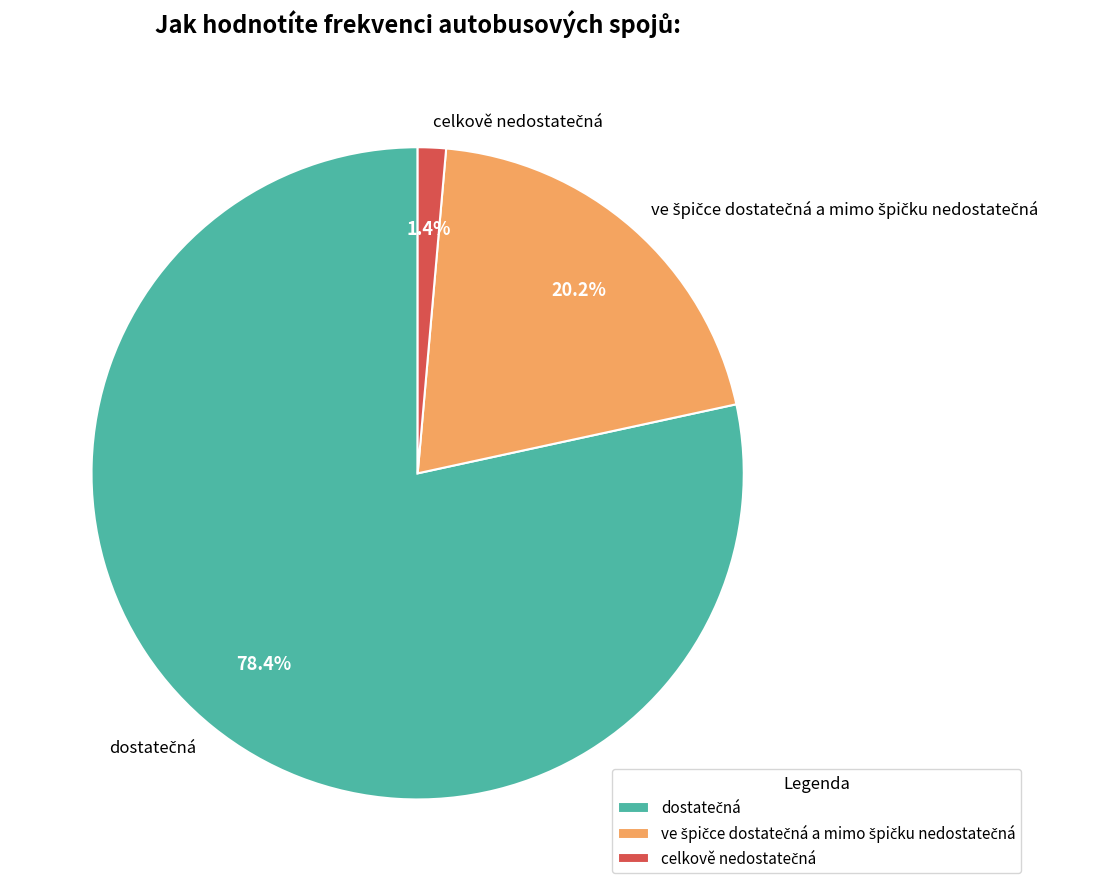

Is there any slice that represents more than half of the pie?

Yes